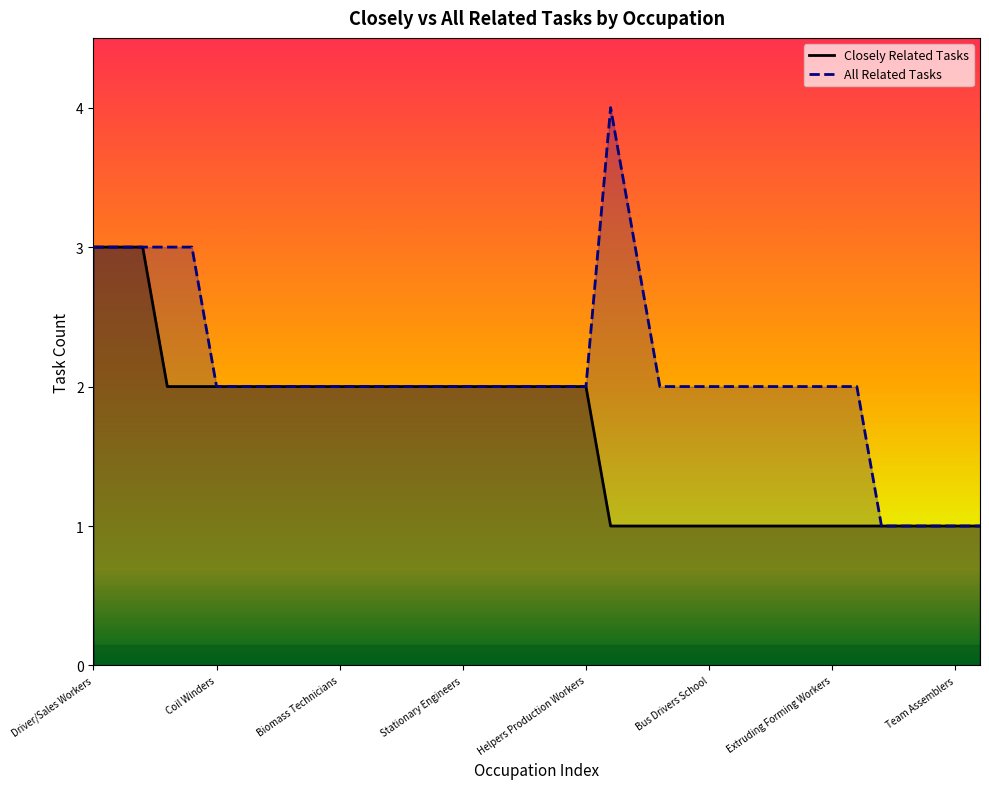

At which label does All Related Tasks reach its peak?

Cashiers